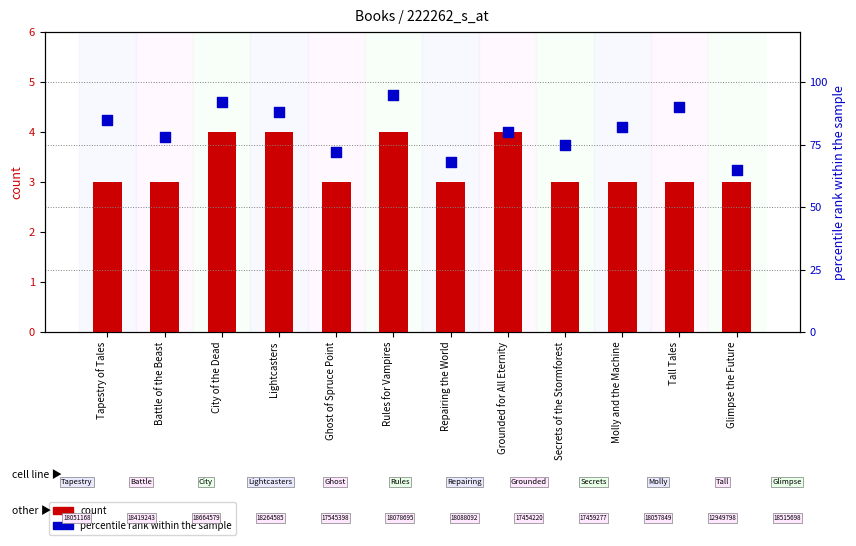

Which series has the largest total across all categories?

percentile rank within the sample